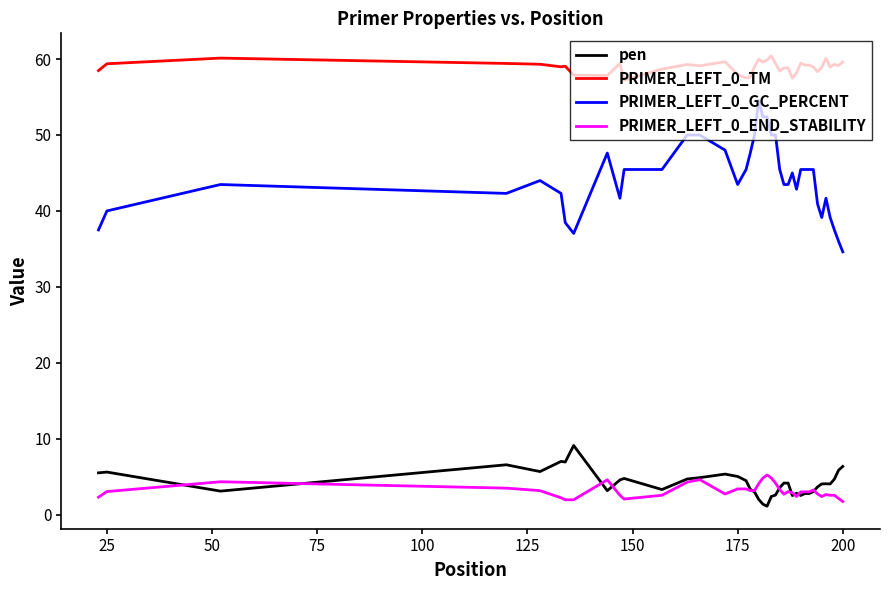

Which series has the widest spread of values?

PRIMER_LEFT_0_GC_PERCENT